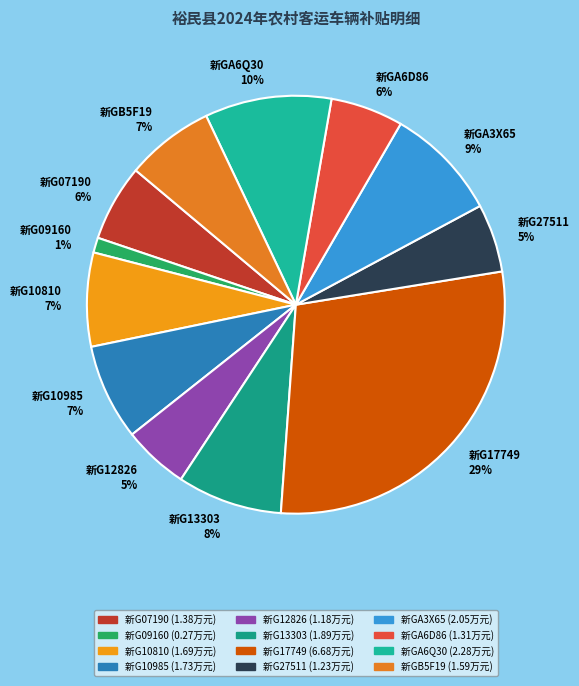

Which slice is the largest?

新G17749